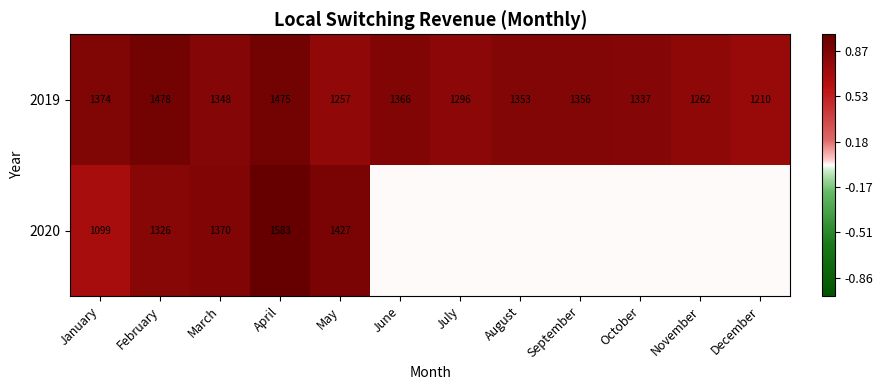

Rank the series at May from highest to lowest value.

2020, 2019